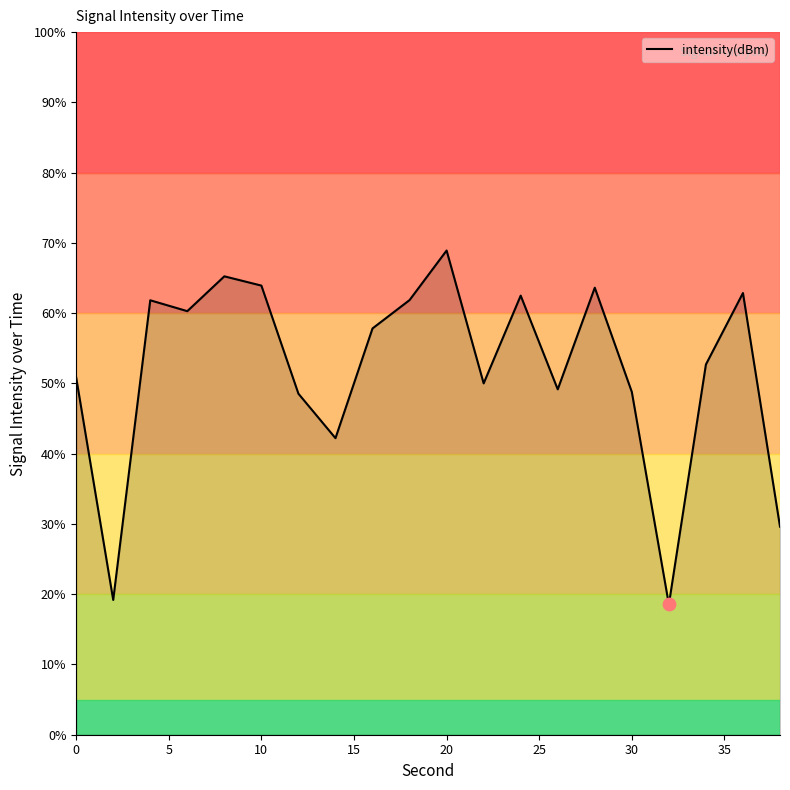

What is the difference between the maximum and minimum values?

50.4